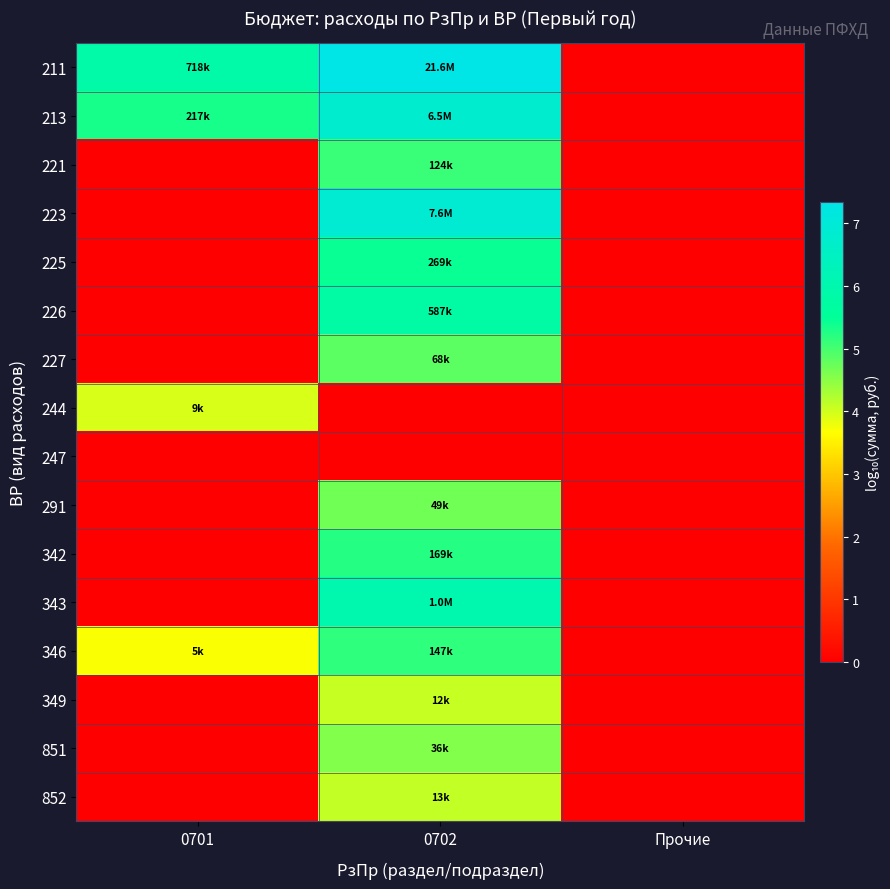

How many categories are shown in the chart?

3